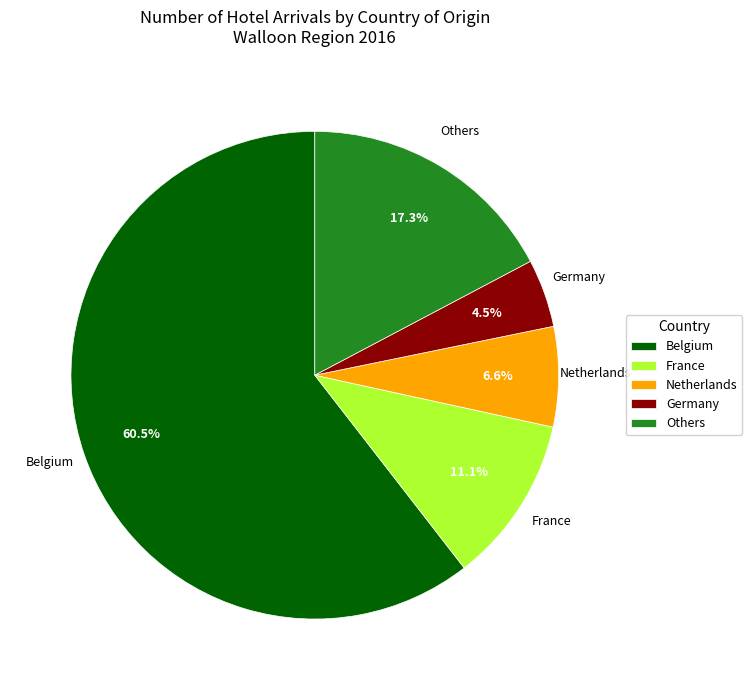

True or false: Netherlands accounts for 1% of the total.

False